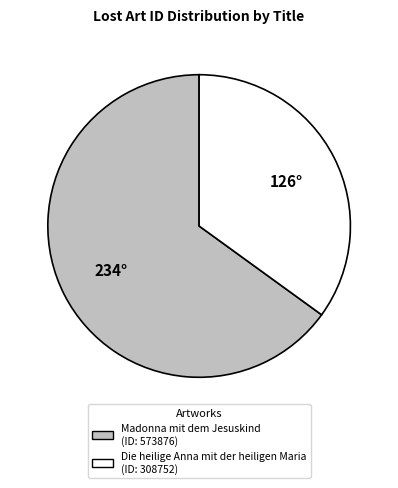

Which slice is the smallest?

Die heilige Anna mit der heiligen Maria